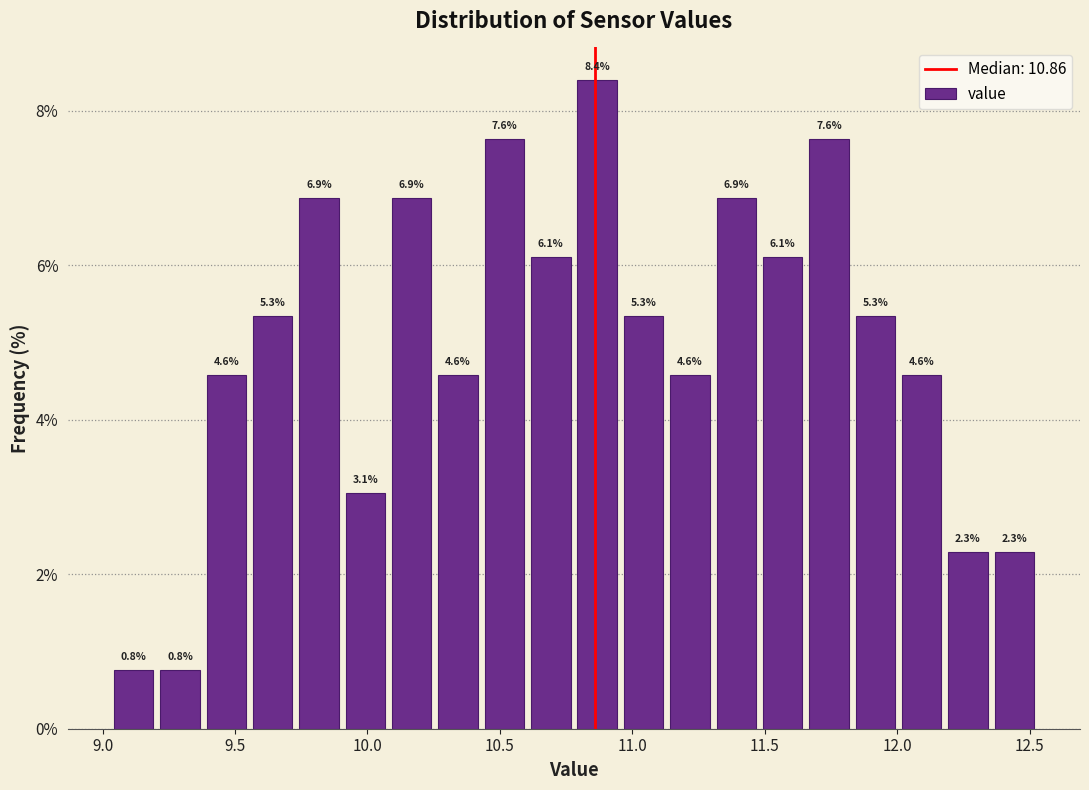

Read against the x-axis, roughly where is the centre of the tallest bar?

10.85